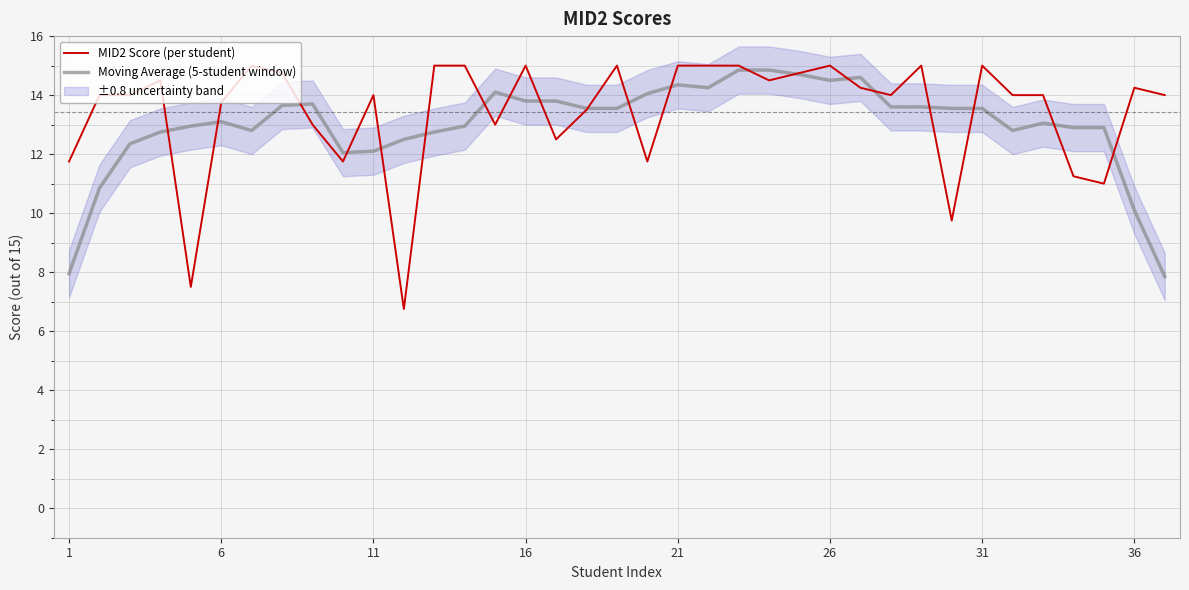

What is the highest value of the MID2 Score (per student) series?

15.0